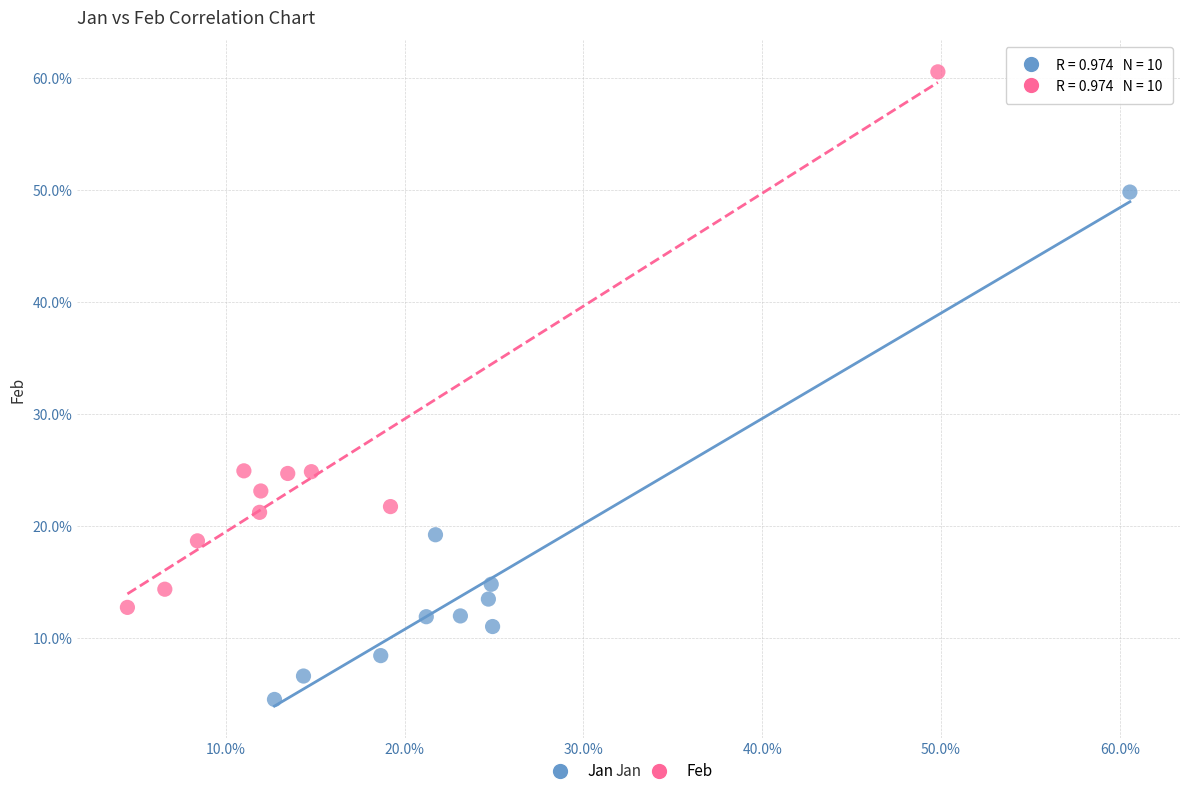

What are all the series names shown in the legend?

Jan, Feb